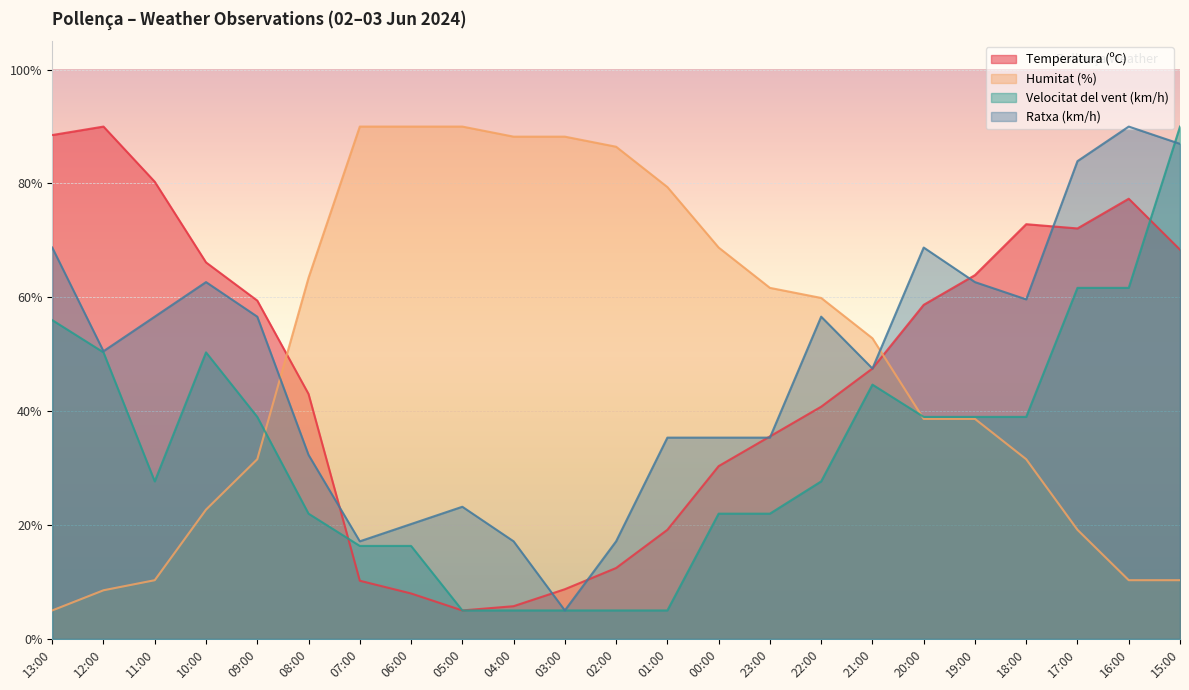

True or false: Humitat (%) has more than 0 points higher than both neighbors.

False